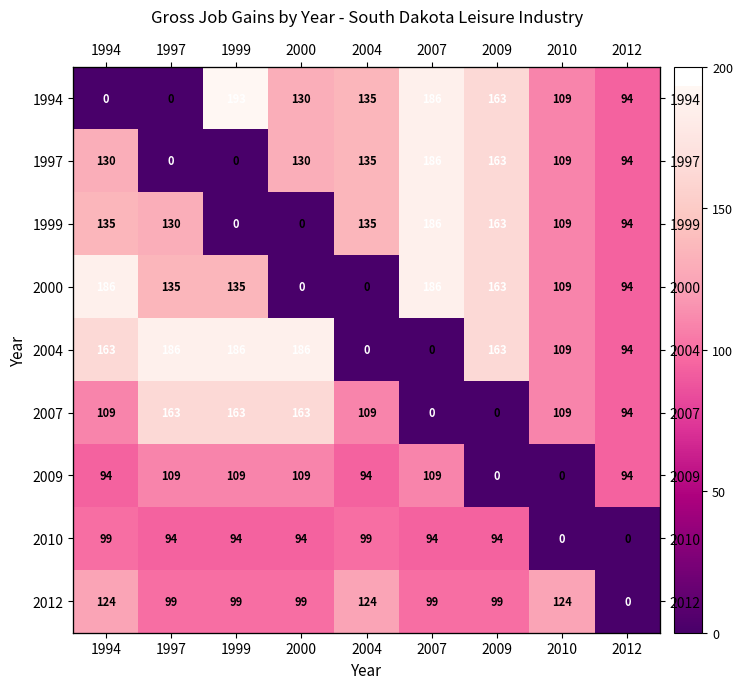

The value of 2012 at 2000 is 38. True or false?

False